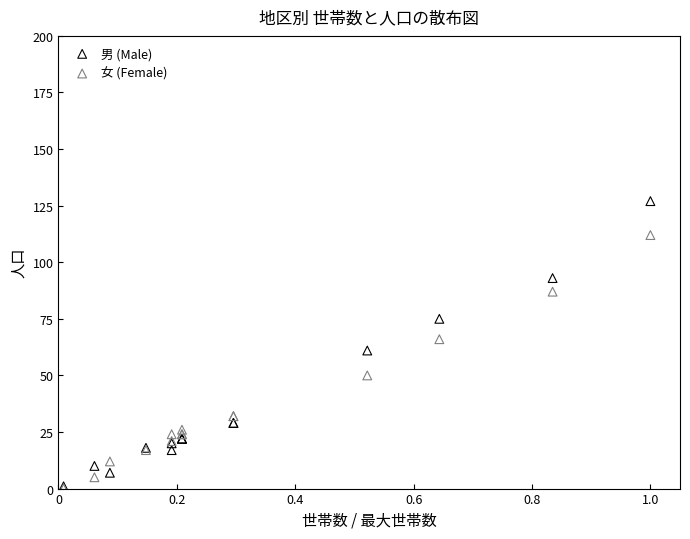

What are all the series names shown in the legend?

男 (Male), 女 (Female)